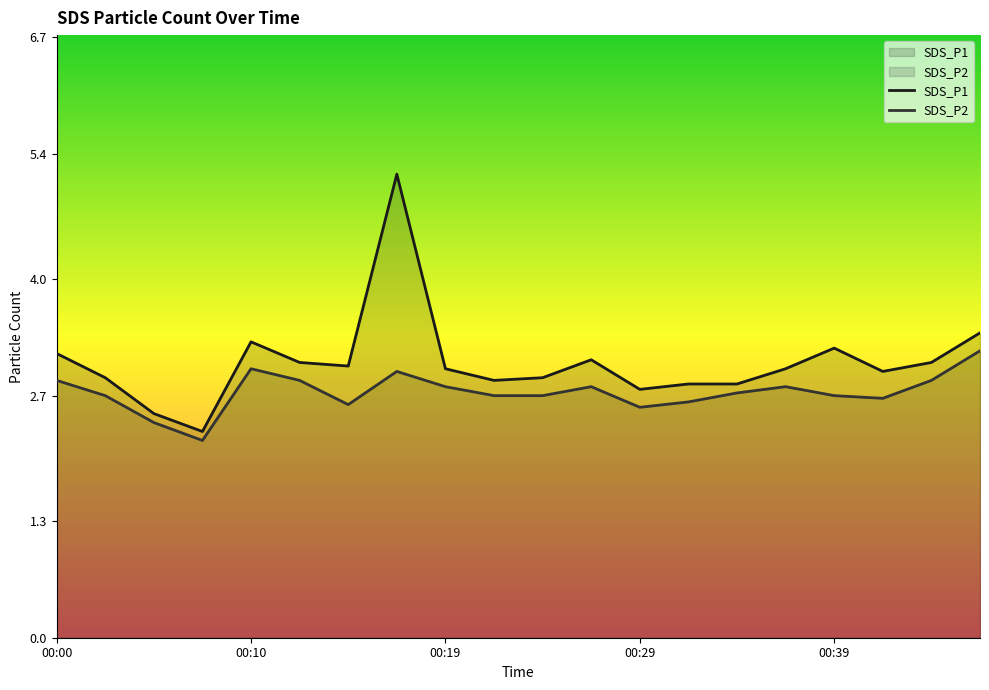

What is the sum of all SDS_P1 values?

61.4